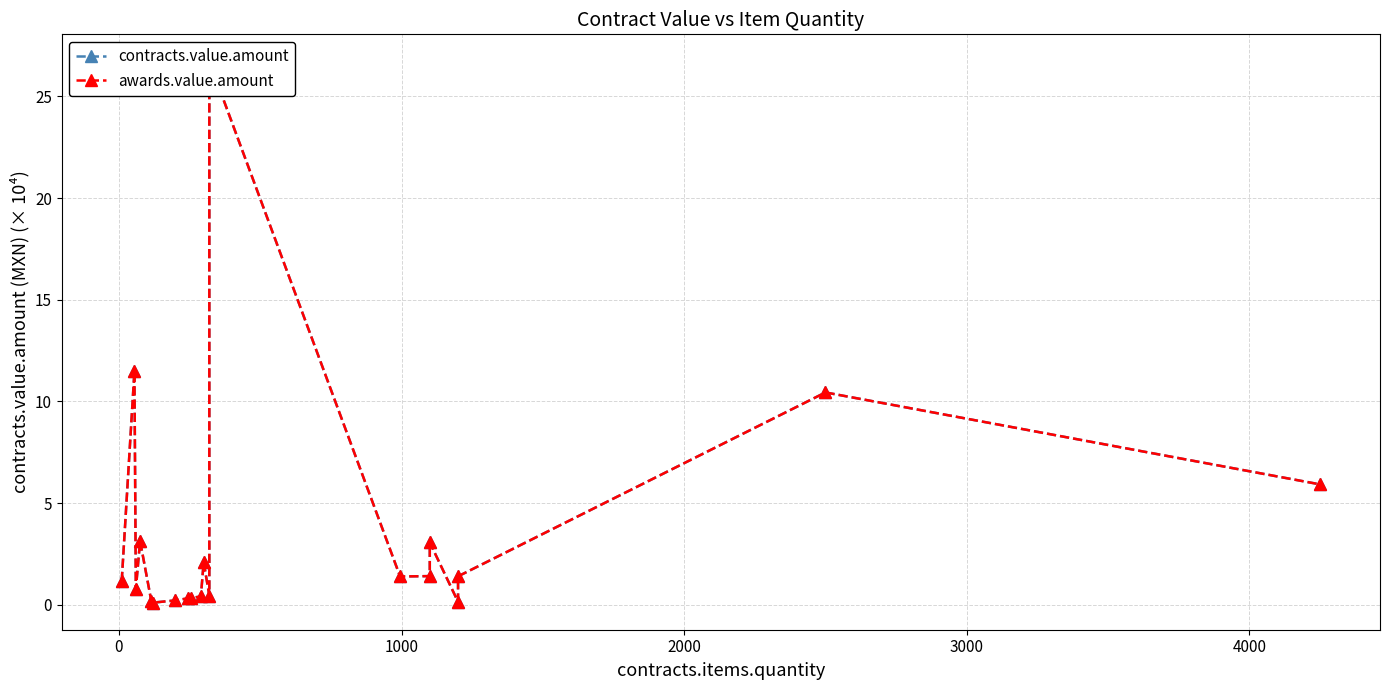

What is the smallest value displayed?

0.1